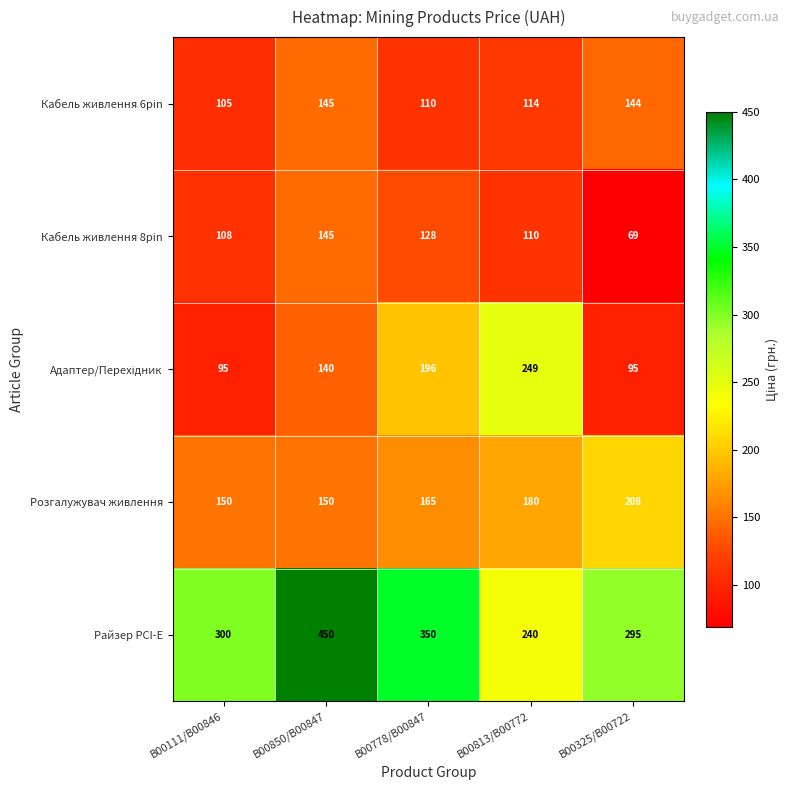

What is the average value of the Райзер PCI-E series?

327